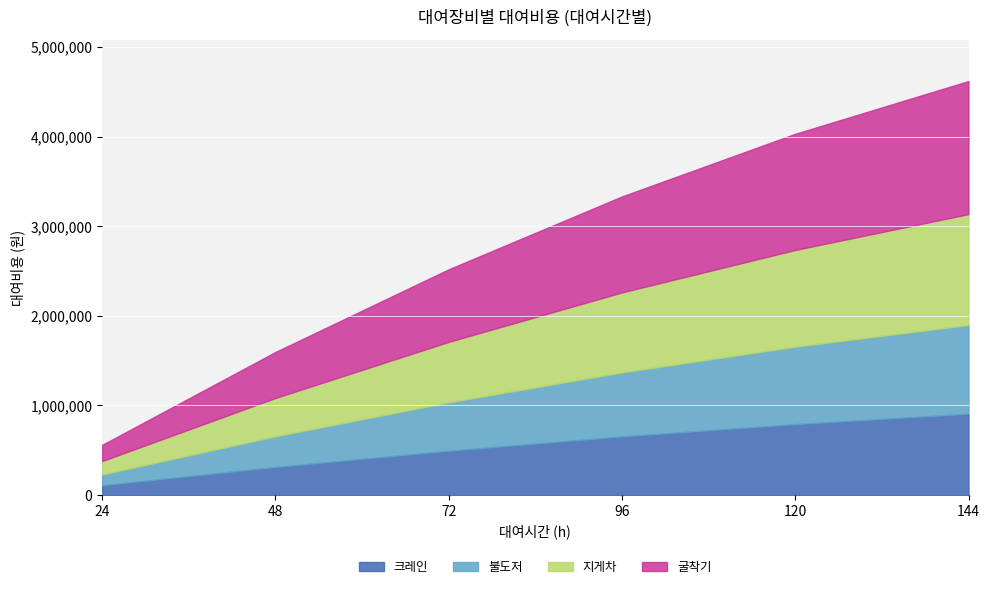

True or false: 불도저 has a value of 567658 at 48.

False